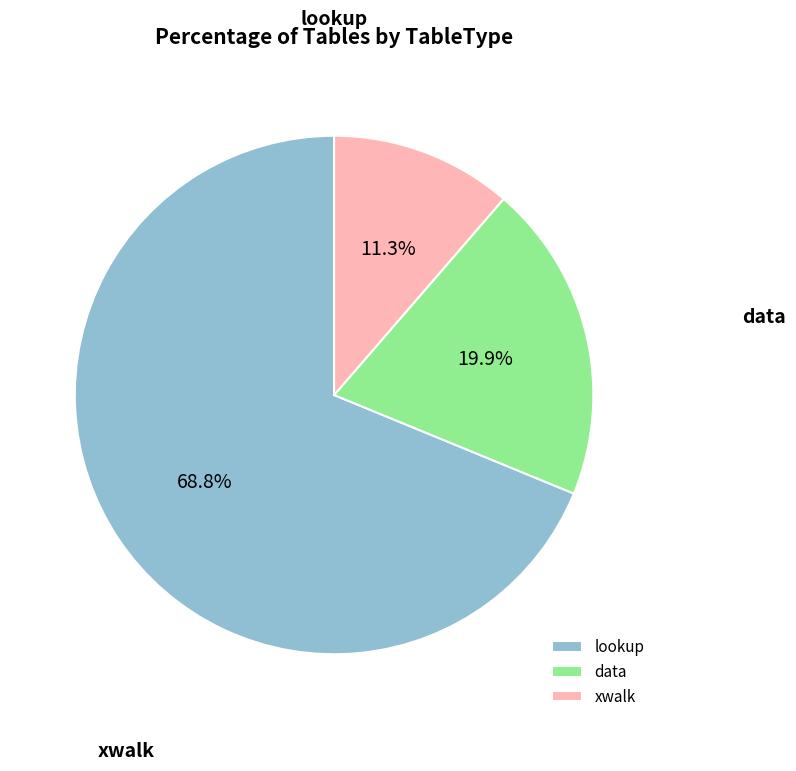

Which category has the biggest portion of the pie?

lookup